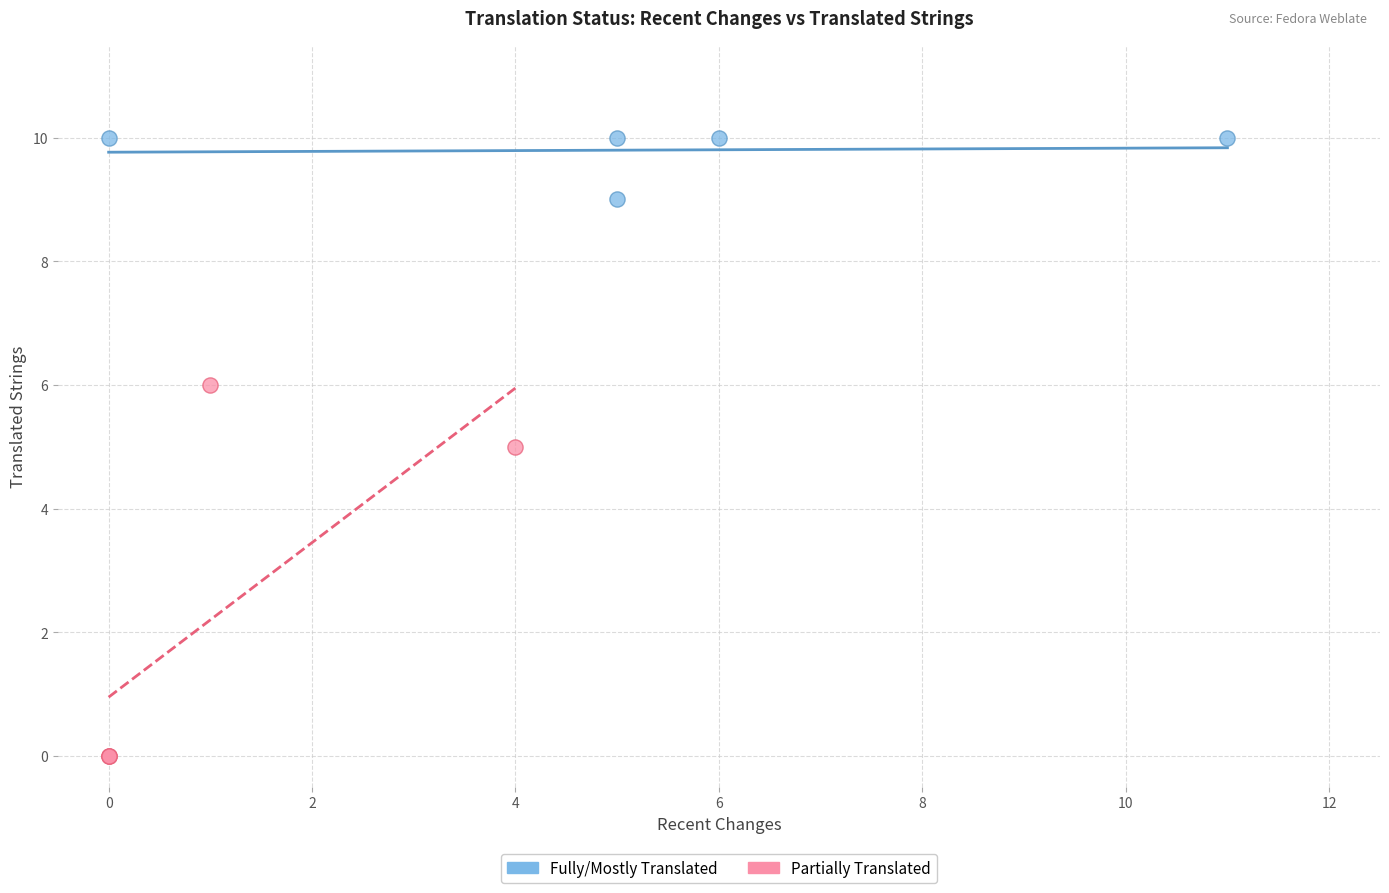

Which series contains the lowest Y value?

Partially Translated